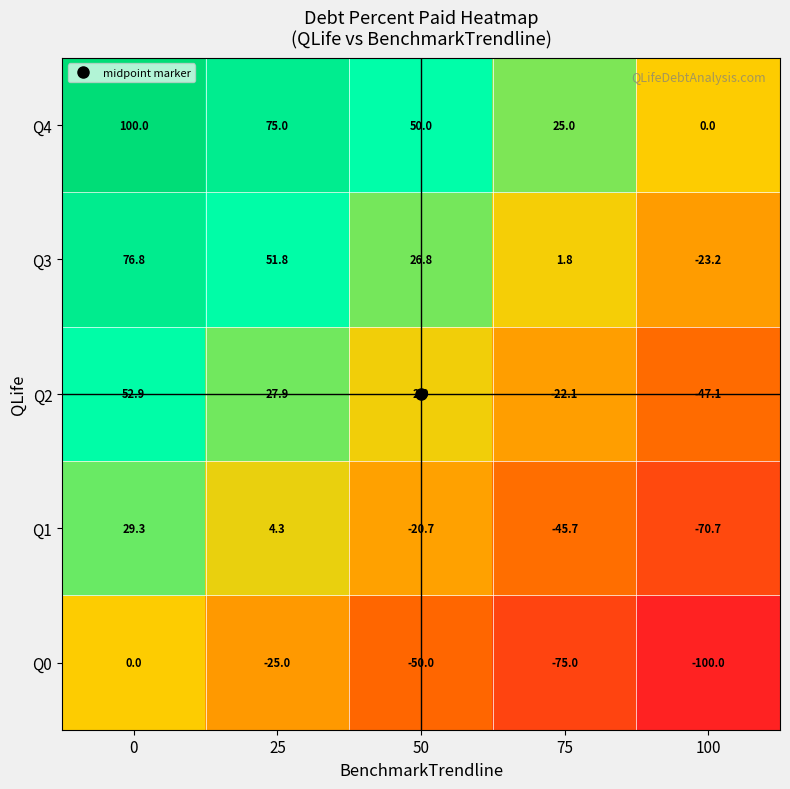

What is the spread (max minus min) of values at 50?

100.0